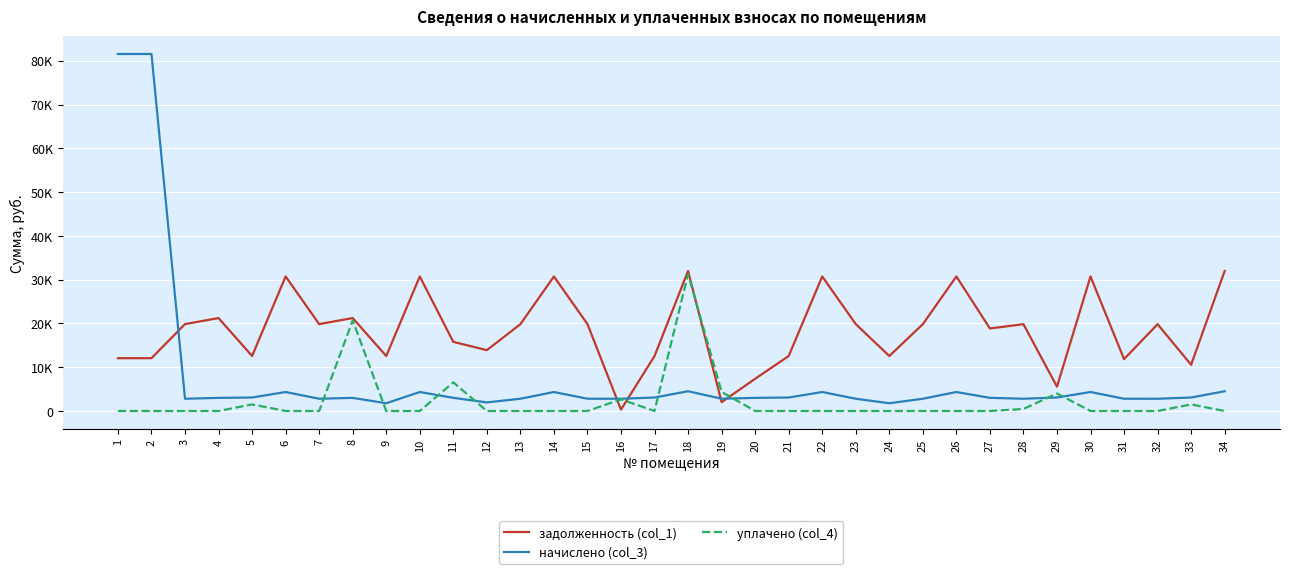

What are all the series names shown in the legend?

задолженность (col_1), начислено (col_3), уплачено (col_4)